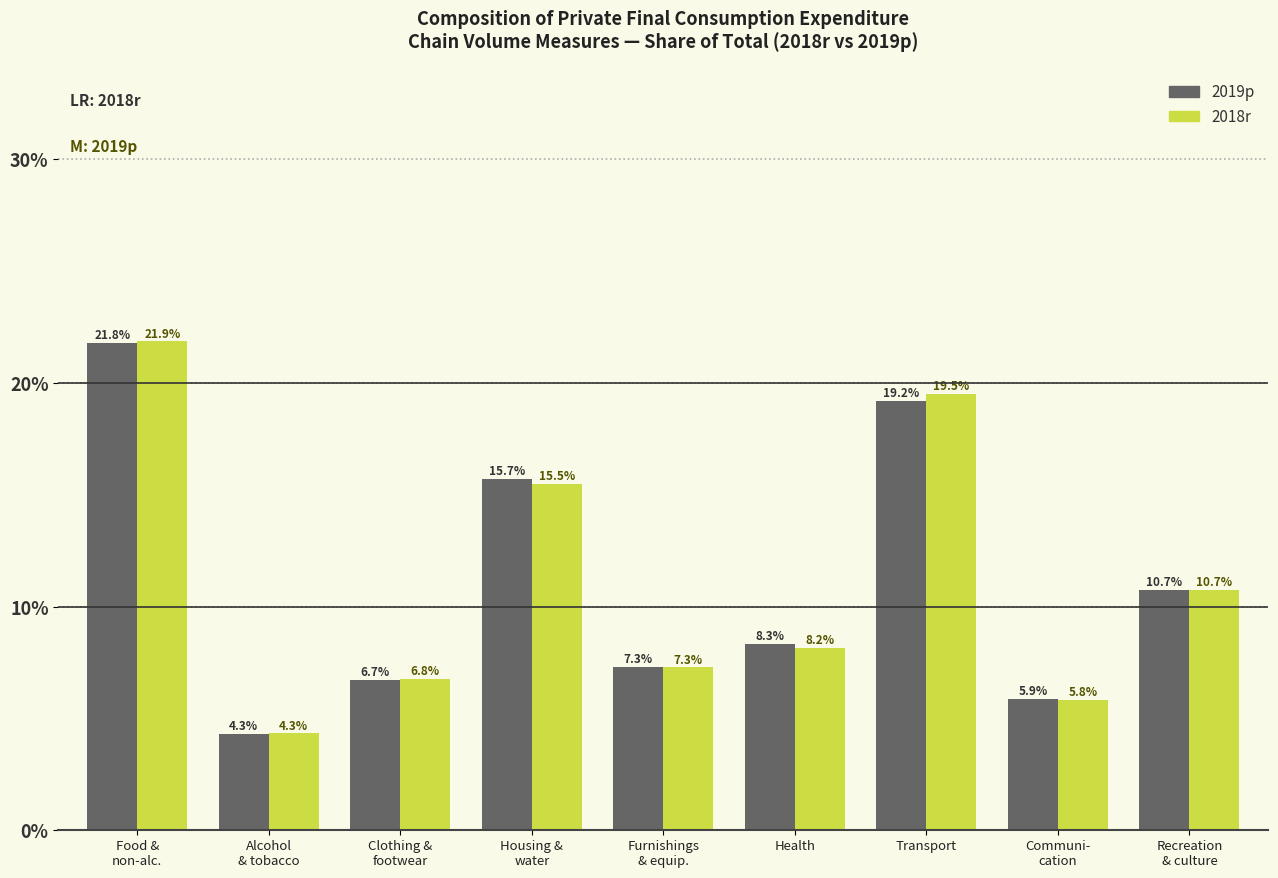

Reading left to right, transcribe all the data shown in this chart.

2019p: 21.8	4.3	6.7	15.7	7.3	8.3	19.2	5.9	10.7
2018r: 21.9	4.3	6.8	15.5	7.3	8.2	19.5	5.8	10.7